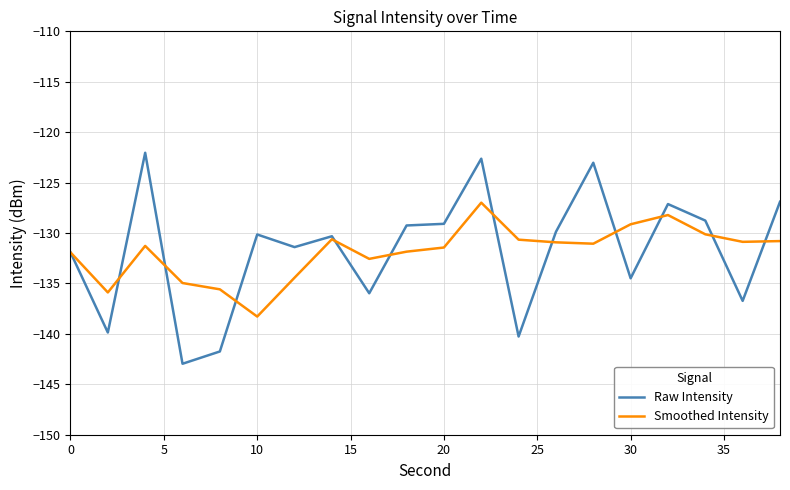

Which series has the widest spread of values?

Raw Intensity